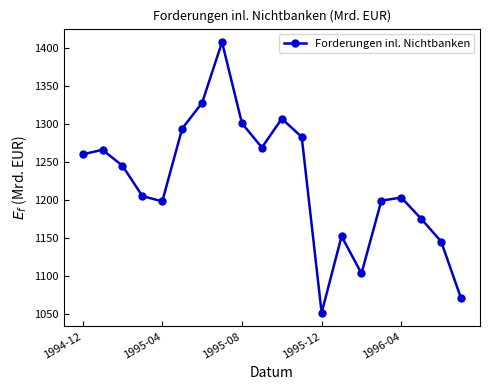

What is the maximum value shown in the chart?

1408